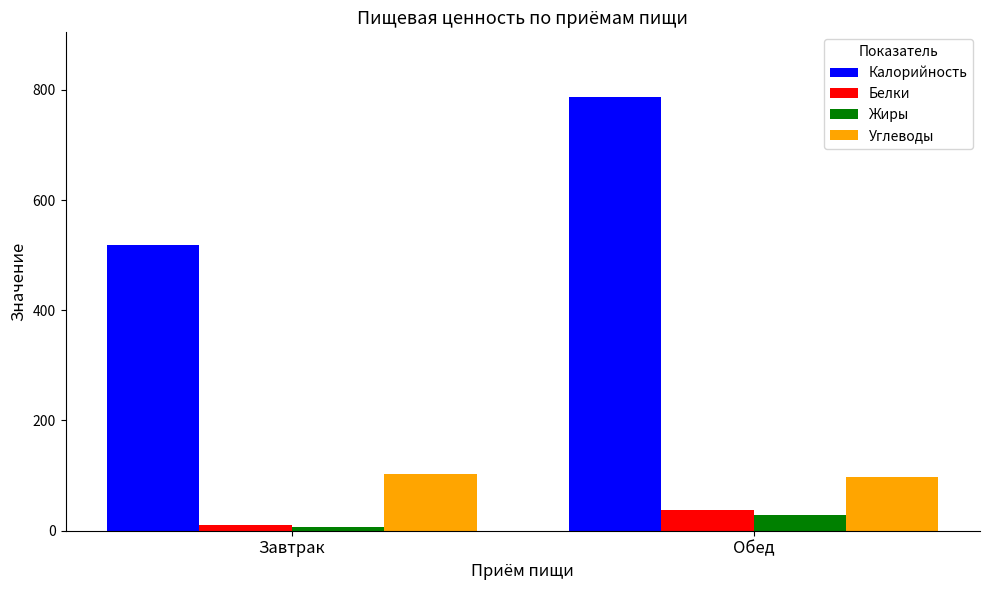

What is the label of the 1st bar from the right?

Обед